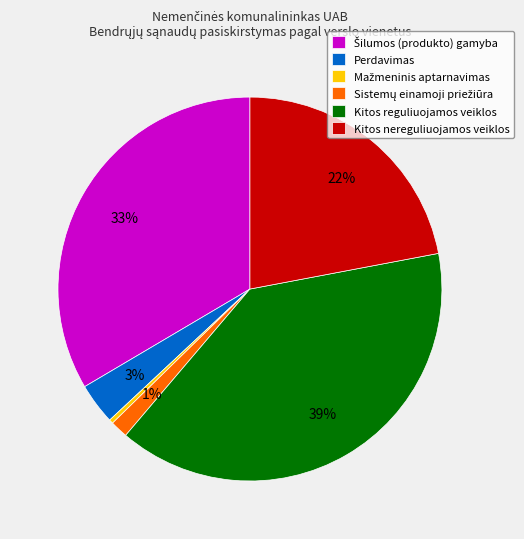

To the nearest percent, what is the average slice percentage?

17%